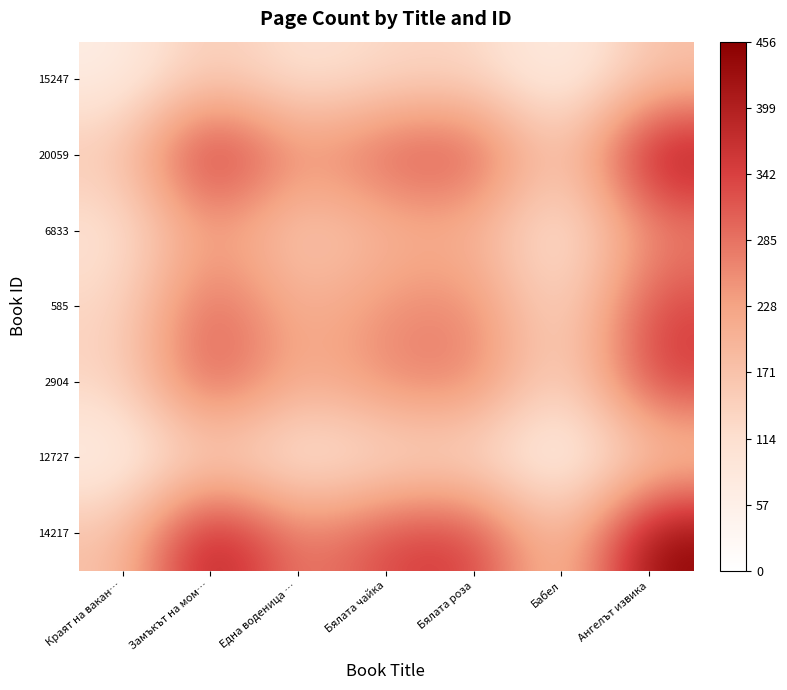

At which category is the sum across all series the highest?

Ангелът извика